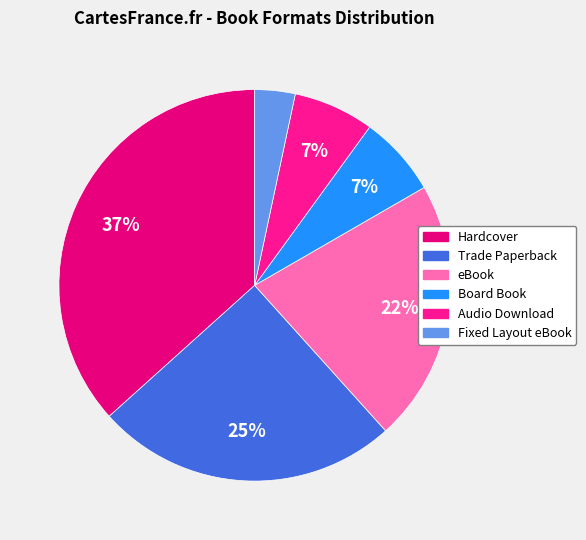

Is the sum of Trade Paperback and eBook greater than half?

No